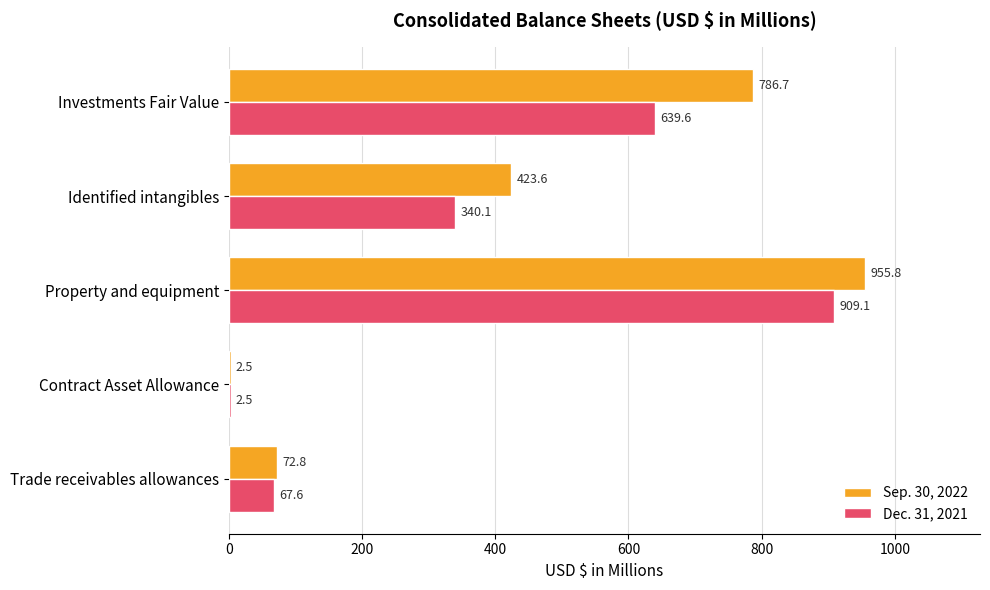

What is the sum of all Dec. 31, 2021 values?

1958.9